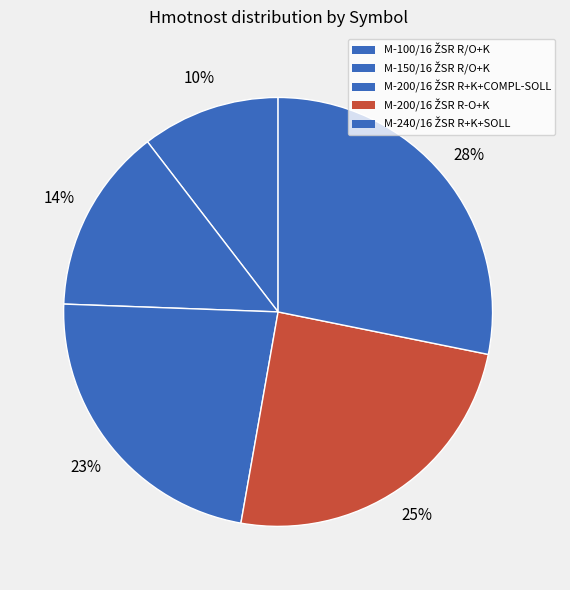

Is there any slice that represents more than half of the pie?

No